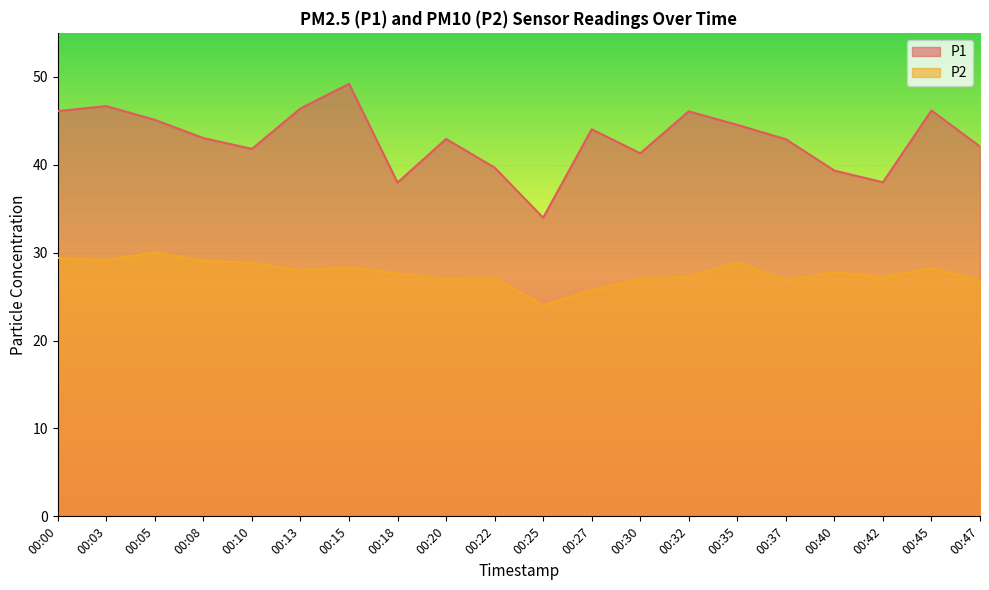

In P1, how many points are lower than both neighbors (excluding endpoints)?

5